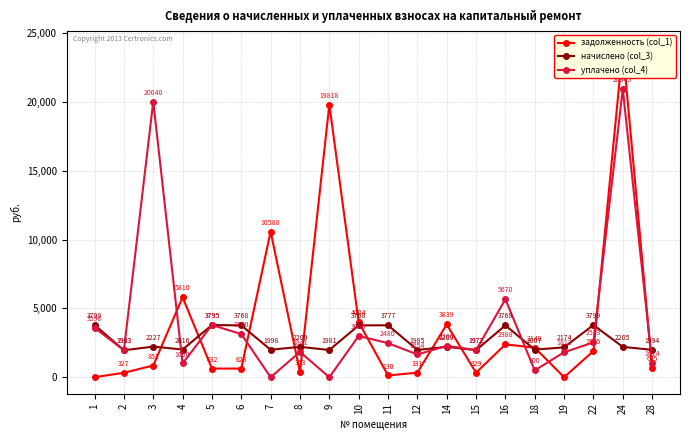

Is the value of задолженность (col_1) at 28 greater than the value of уплачено (col_4) at 28?

No